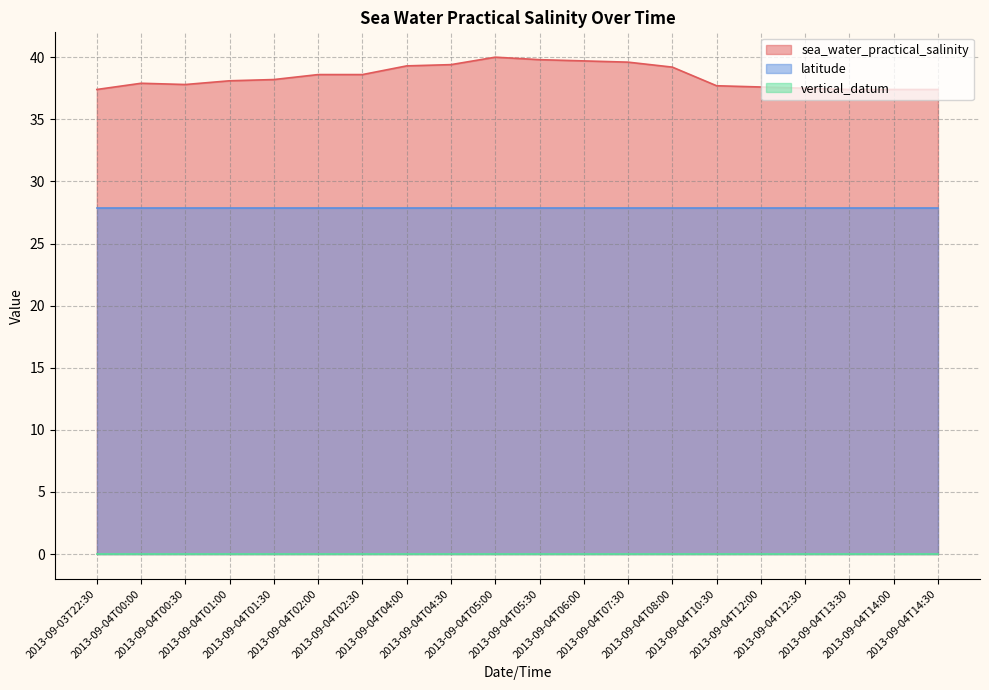

True or false: sea_water_practical_salinity and vertical_datum cross at least once.

False